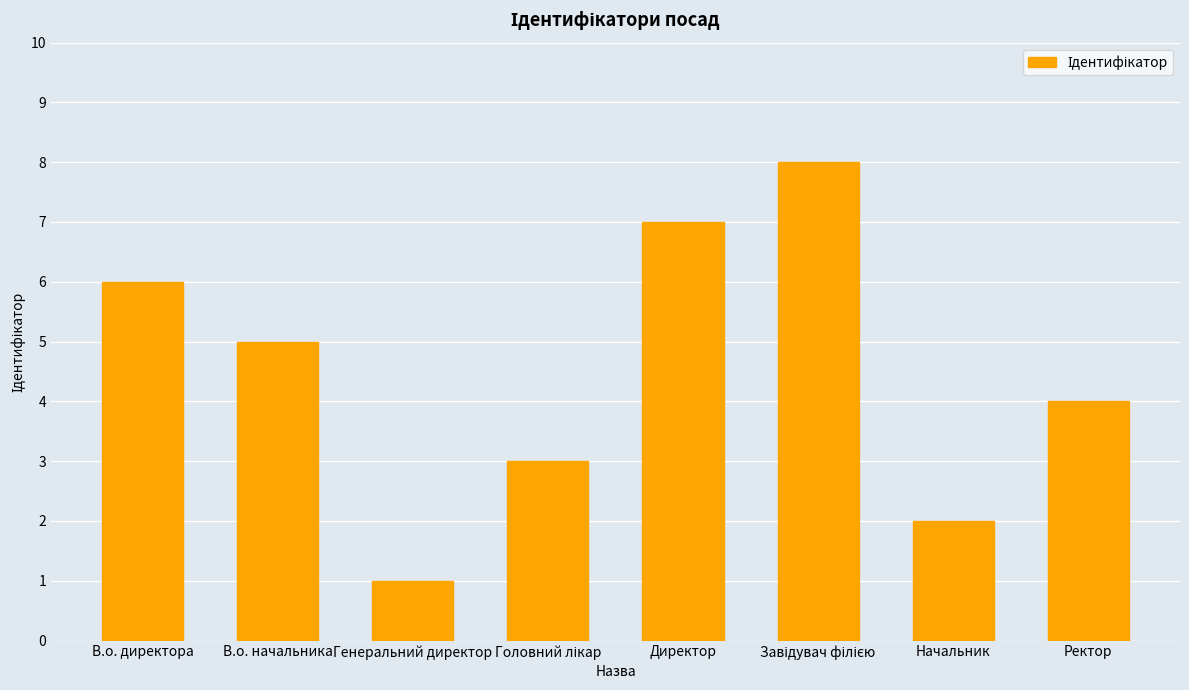

Between В.о. директора and Генеральний директор, which is larger?

В.о. директора